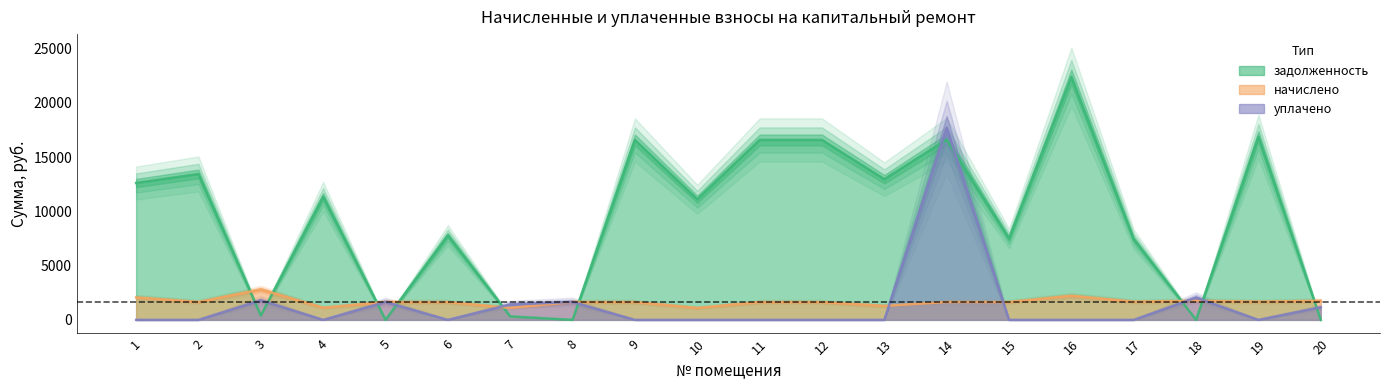

What are all the series names shown in the legend?

задолженность, начислено, уплачено